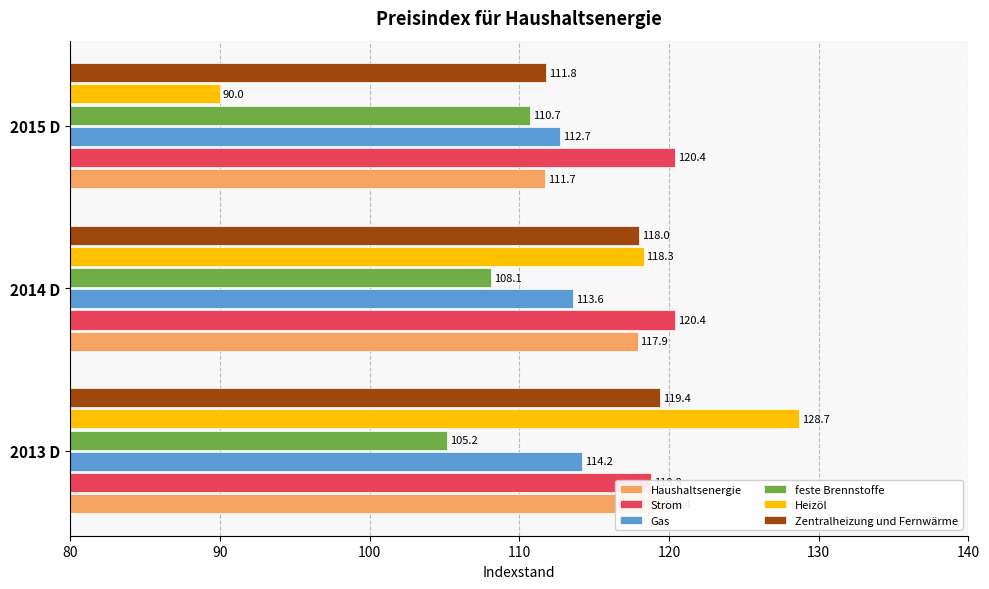

Is it true that Strom equals 35.4 at 2015 D?

False